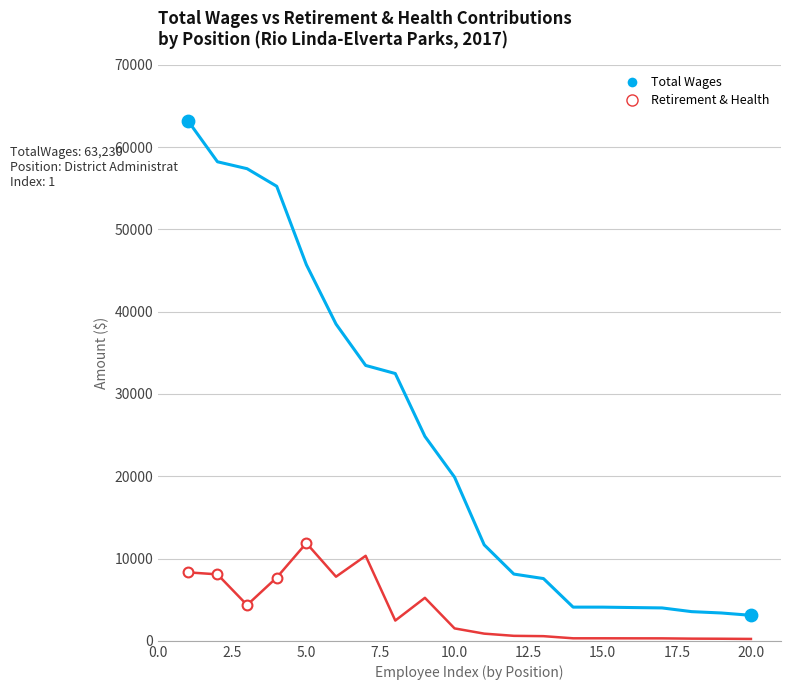

What is the maximum value shown in the chart?

63230